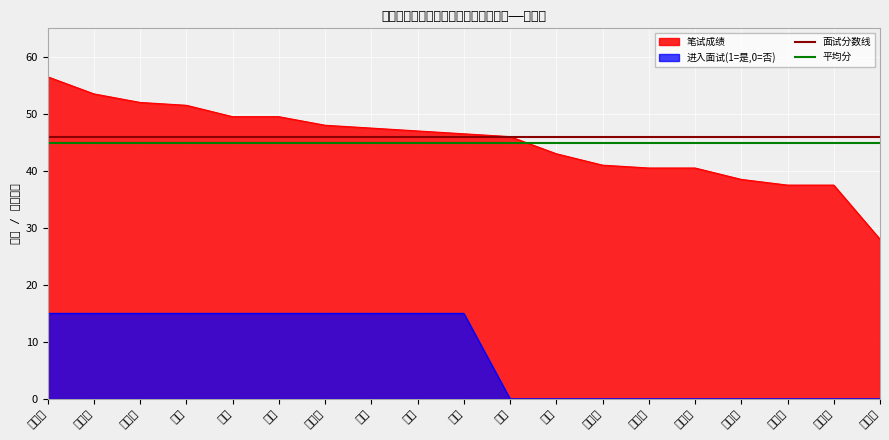

True or false: 平均分 has a value of 44.9 at 王晓芳.

True